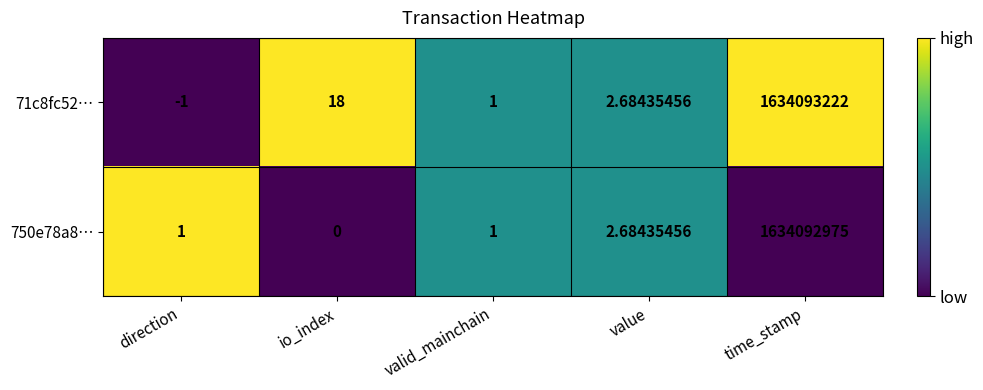

Which label corresponds to the smallest value in the chart?

direction